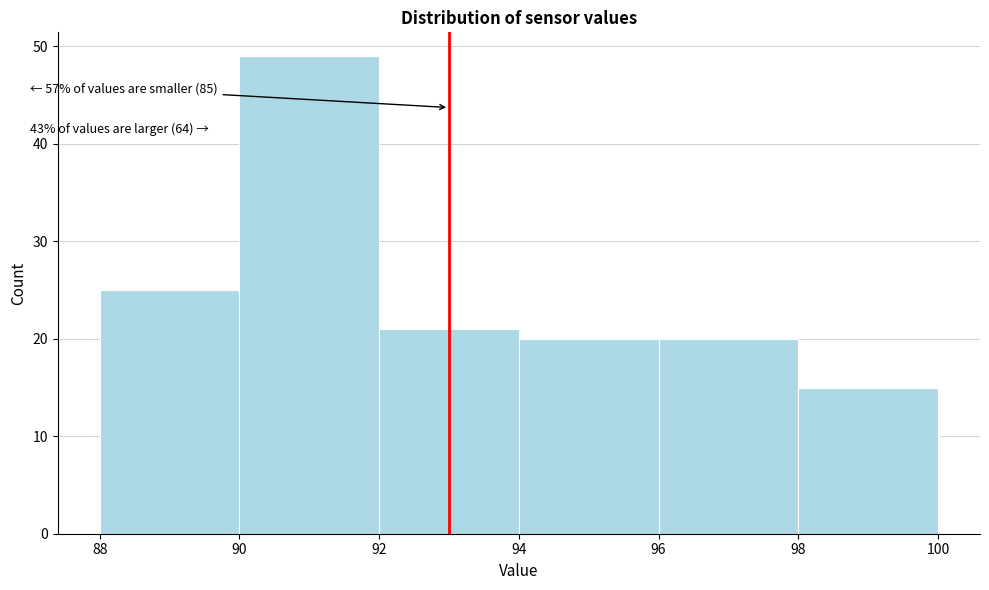

Which range on the x-axis has the tallest bar?

90 to 92